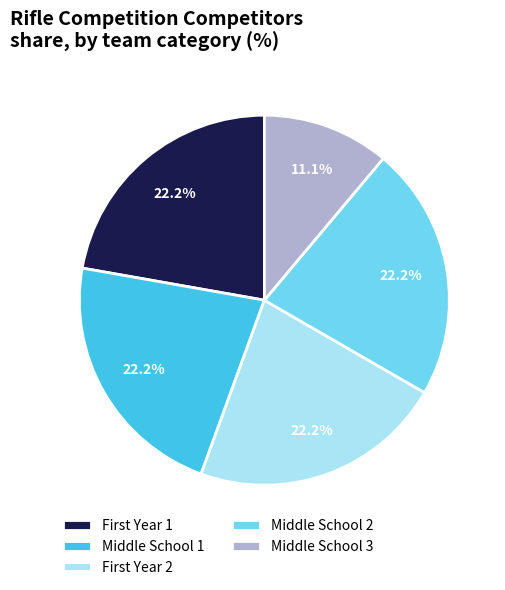

Which slice is the smallest?

Middle School 3